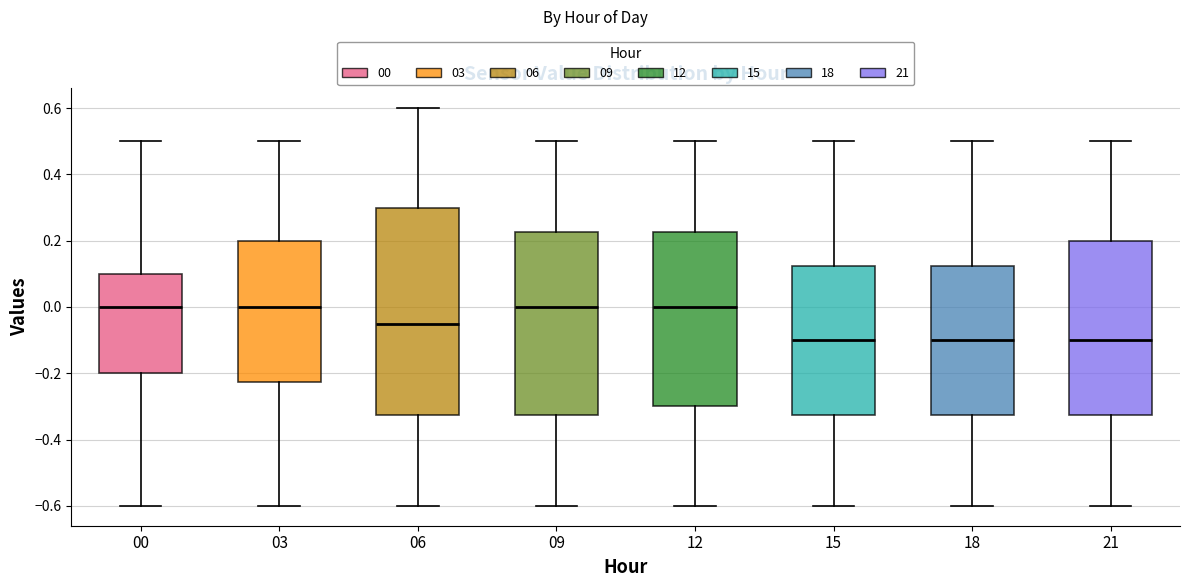

Comparing the boxes themselves (not the whiskers), which one is the tallest?

06